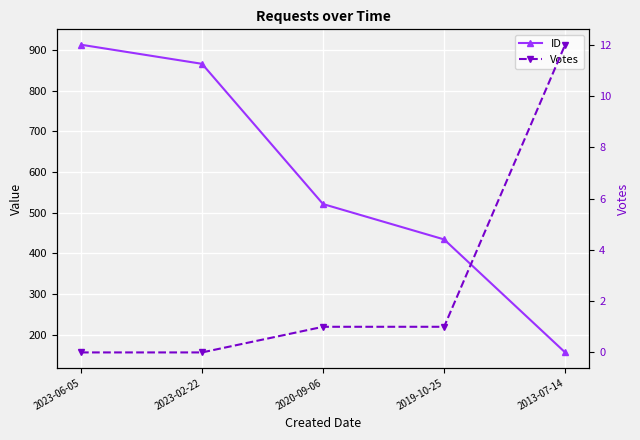

What position from the left is 2023-06-05?

1